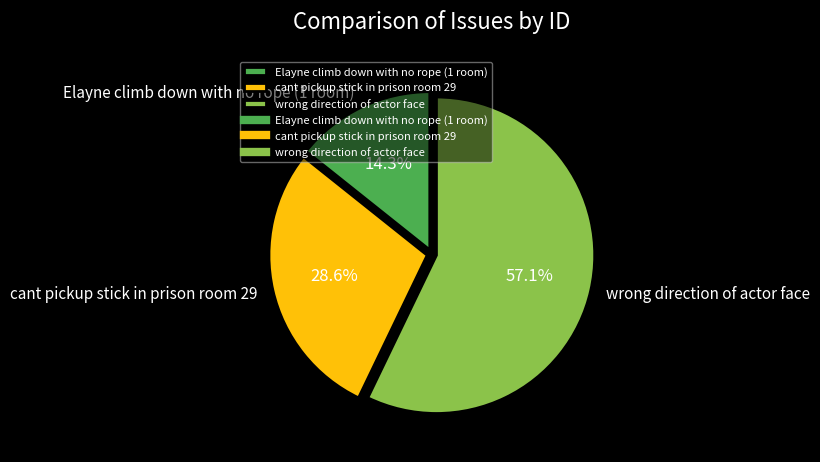

What is the ratio of the value at cant pickup stick in prison room 29 to the value at Elayne climb down with no rope (1 room)?

2.0